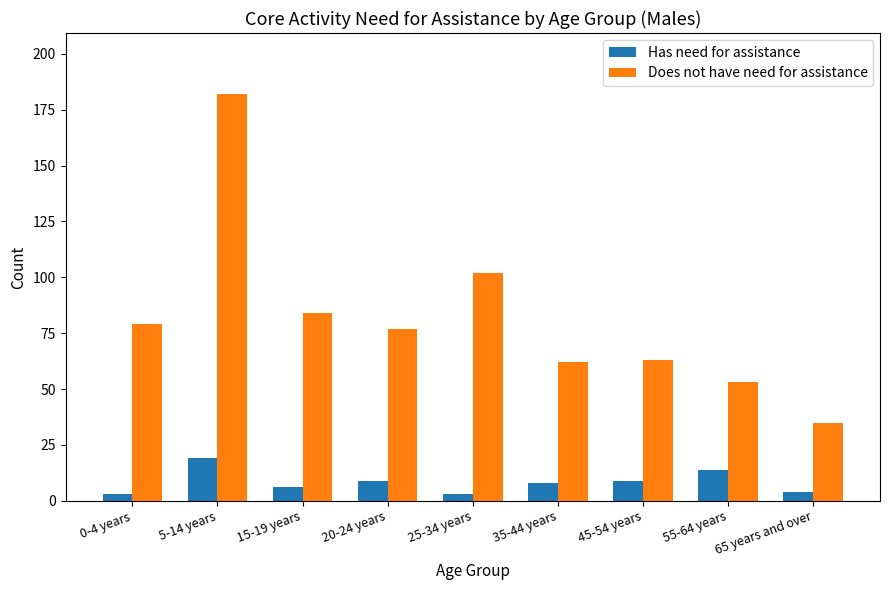

What is the total value across all series at 65 years and over?

39